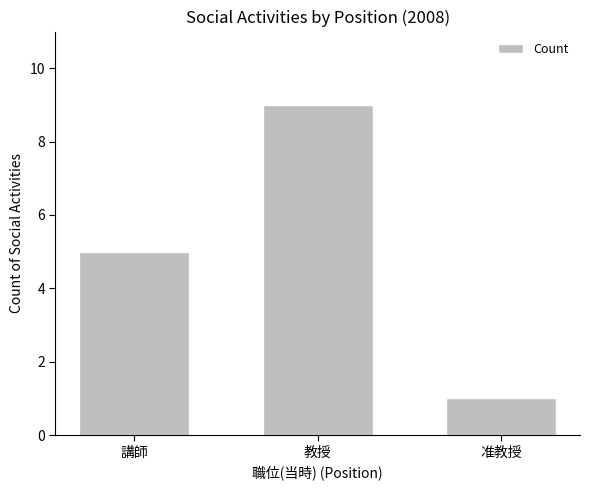

Are the bars horizontal?

No